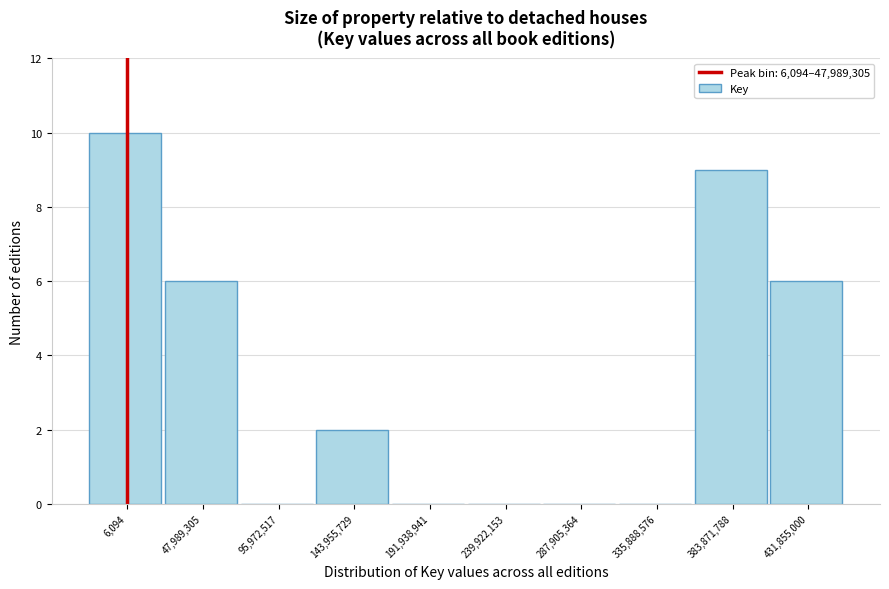

Reading left to right, what are all the values shown in this chart?

6,094=10	47,989,305=6	95,972,517=0	143,955,729=2	191,938,941=0	239,922,153=0	287,905,364=0	335,888,576=0	383,871,788=9	431,855,000=6